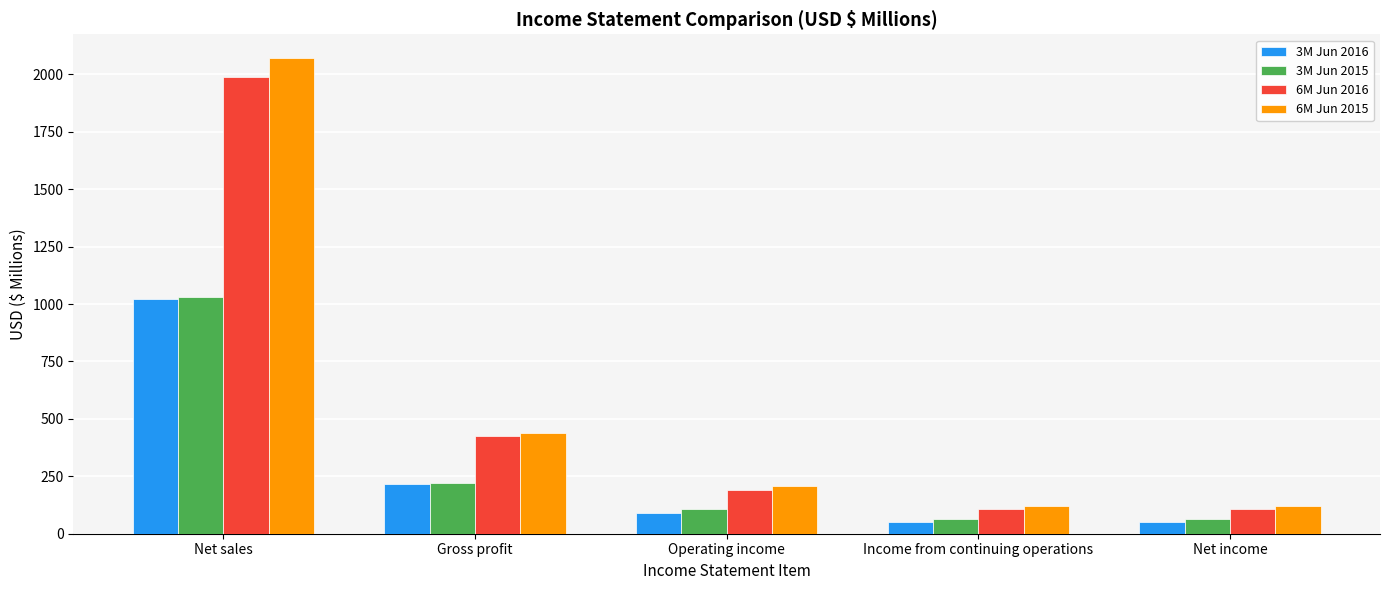

At which category is the sum across all series the highest?

Net sales